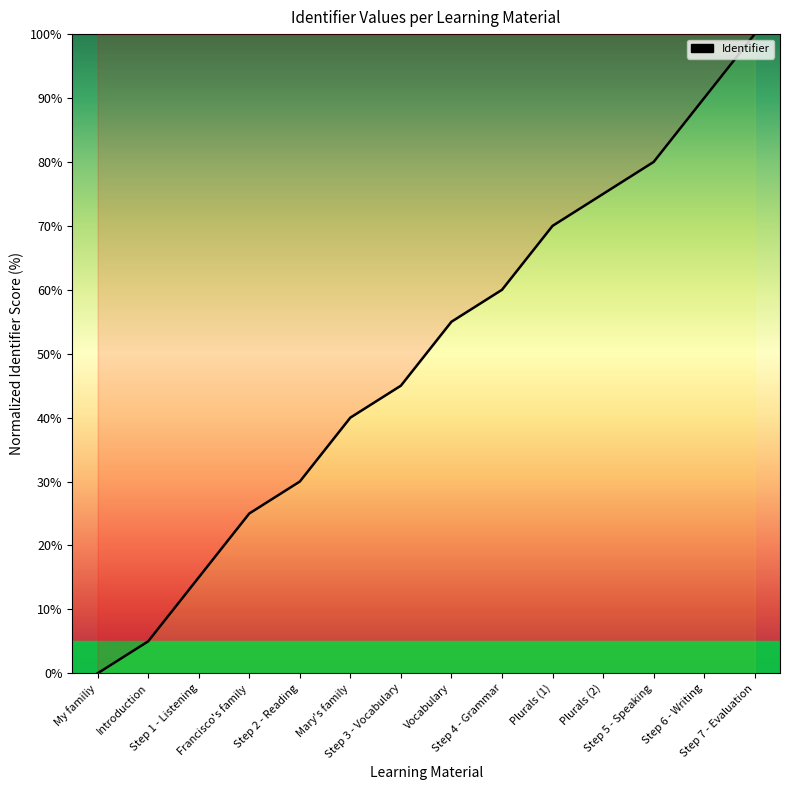

Reading right to left, what are all the values shown in this chart?

Step 7 - Evaluation=100.0	Step 6 - Writing=90.0	Step 5 - Speaking=80.0	Plurals (2)=75.0	Plurals (1)=70.0	Step 4 - Grammar=60.0	Vocabulary=55.0	Step 3 - Vocabulary=45.0	Mary's family=40.0	Step 2 - Reading=30.0	Francisco's family=25.0	Step 1 - Listening=15.0	Introduction=5.0	My familiy=0.0